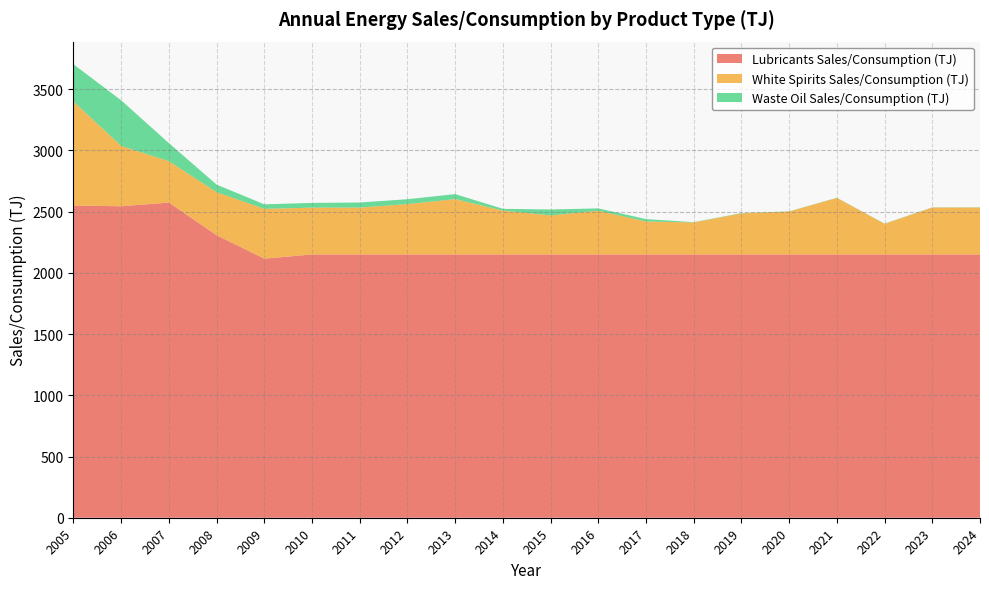

Reading left to right, transcribe all the data shown in this chart.

Lubricants Sales/Consumption (TJ): 2005=2550.1	2006=2543.8	2007=2574.2	2008=2307.2	2009=2116.0	2010=2150.3	2011=2150.3	2012=2150.3	2013=2150.3	2014=2150.3	2015=2150.3	2016=2150.3	2017=2150.3	2018=2150.3	2019=2150.3	2020=2150.3	2021=2150.3	2022=2150.3	2023=2150.3	2024=2150.3
White Spirits Sales/Consumption (TJ): 2005=849.2	2006=493.0	2007=338.0	2008=351.5	2009=406.9	2010=382.3	2011=383.0	2012=411.4	2013=451.9	2014=358.1	2015=319.0	2016=356.6	2017=269.4	2018=261.3	2019=335.3	2020=350.5	2021=461.7	2022=250.3	2023=383.4	2024=383.4
Waste Oil Sales/Consumption (TJ): 2005=304.0	2006=372.2	2007=147.1	2008=62.1	2009=36.7	2010=38.7	2011=41.2	2012=39.7	2013=40.9	2014=14.7	2015=48.2	2016=19.5	2017=19.4	2018=2.6	2019=2.6	2020=1.5	2021=1.5	2022=1.5	2023=1.5	2024=1.5